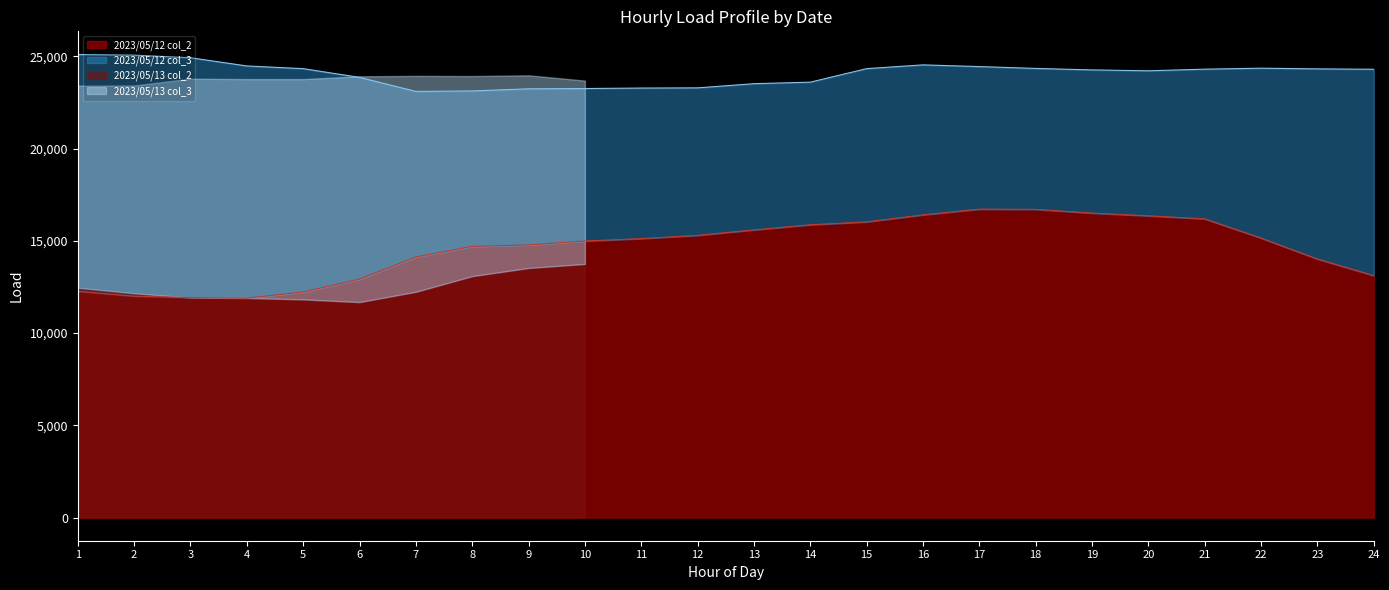

The value of 2023/05/12 col_2 at 13 is 15590. True or false?

True